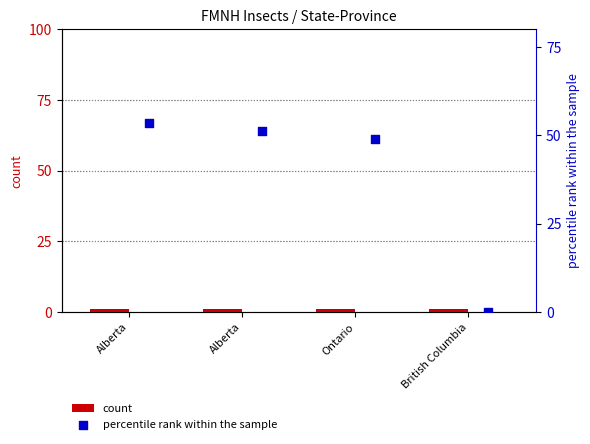

Which series has the largest Y range (max minus min)?

percentile rank within the sample